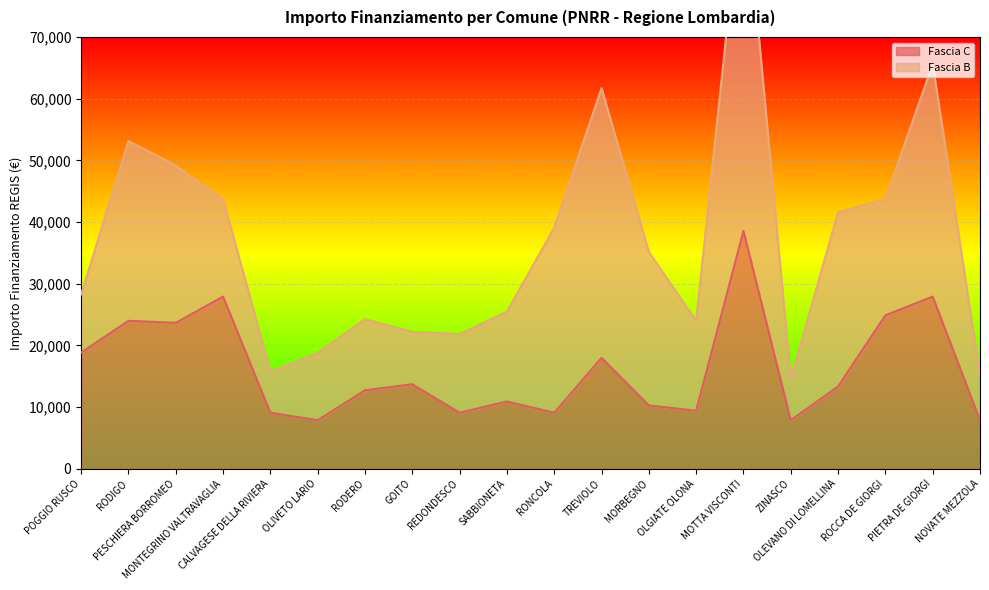

What is the label of the 14th point from the left?

OLGIATE OLONA